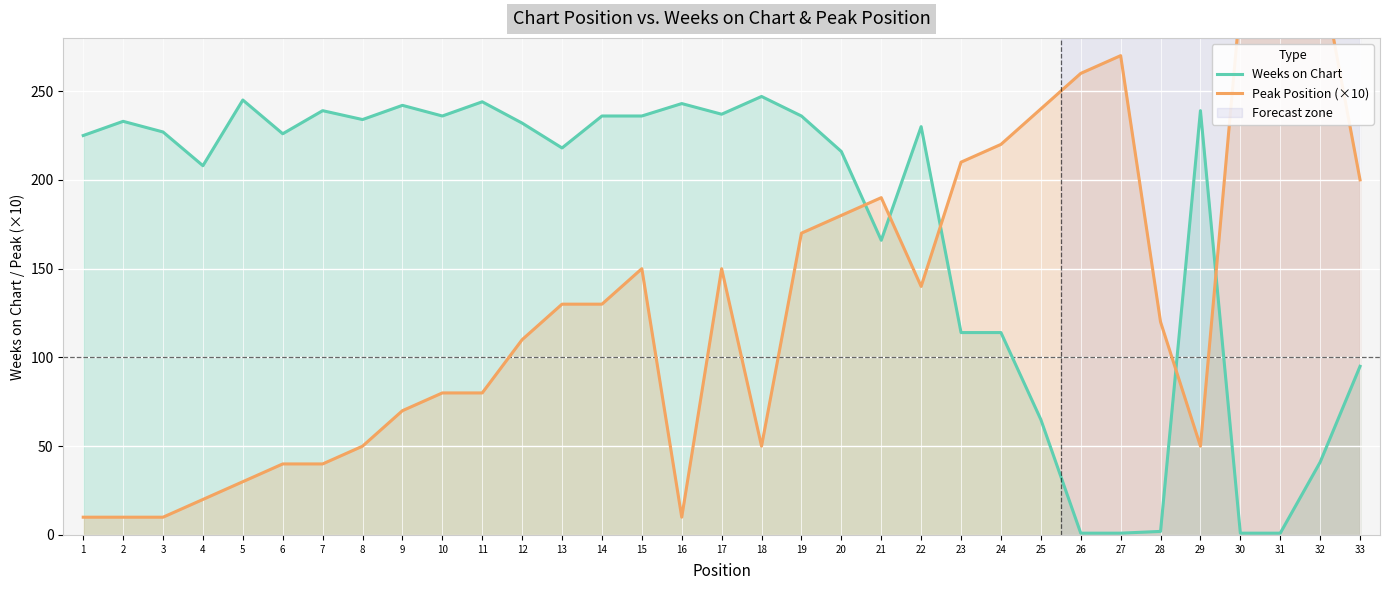

Reading right to left, what are all the values shown in this chart?

Weeks on Chart: 95	41	1	1	239	2	1	1	65	114	114	230	166	216	236	247	237	243	236	236	218	232	244	236	242	234	239	226	245	208	227	233	225
Peak Position (×10): 200	320	310	300	50	120	270	260	240	220	210	140	190	180	170	50	150	10	150	130	130	110	80	80	70	50	40	40	30	20	10	10	10